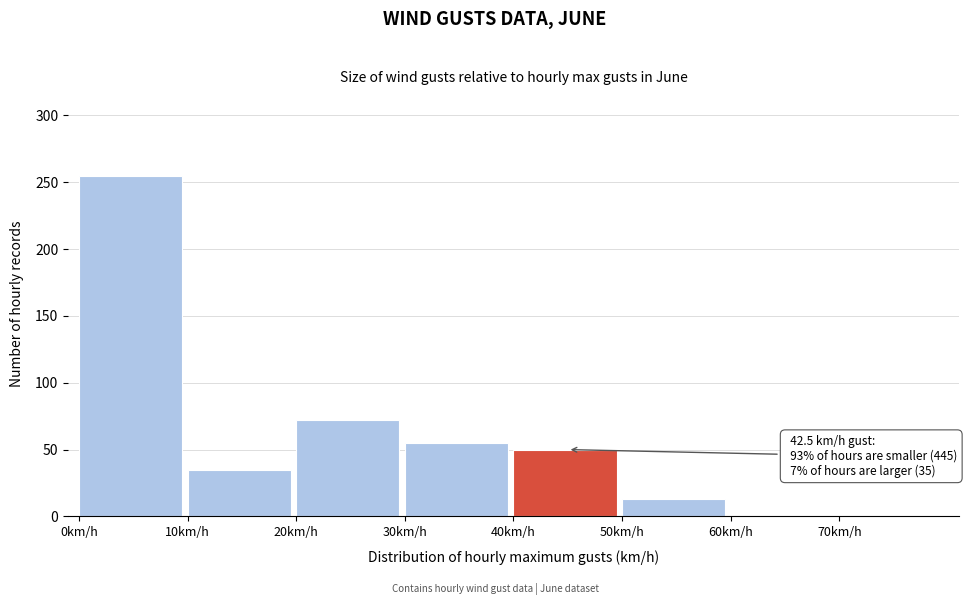

Over which range of the x-axis is the bar tallest?

0 to 10